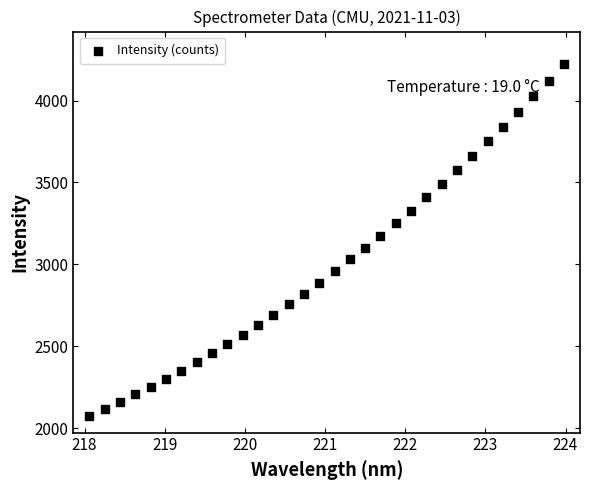

What is the range of X values (max minus min)?

5.9